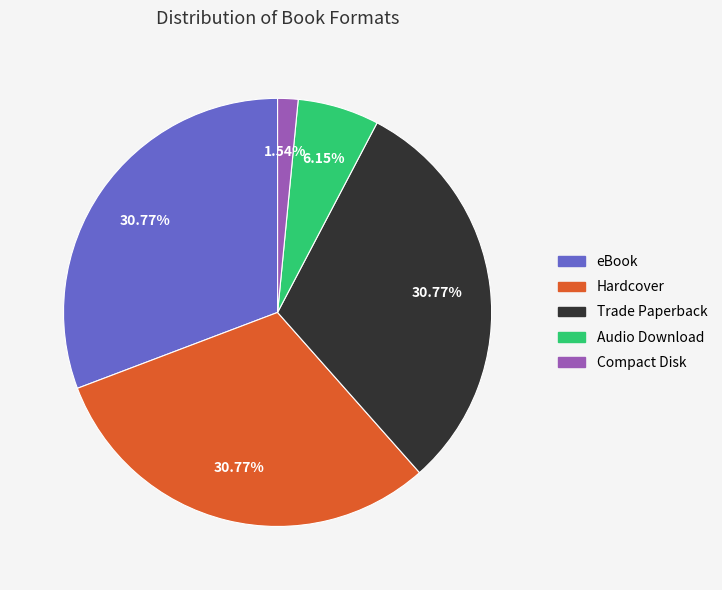

Is it true that Hardcover is 31% of the pie?

True